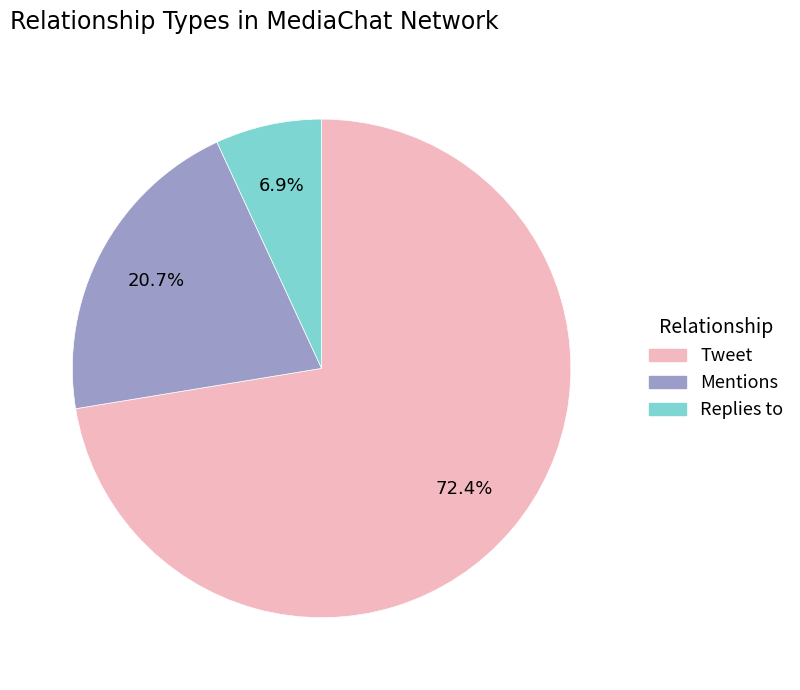

Rank the categories by value from lowest to highest.

Replies to, Mentions, Tweet